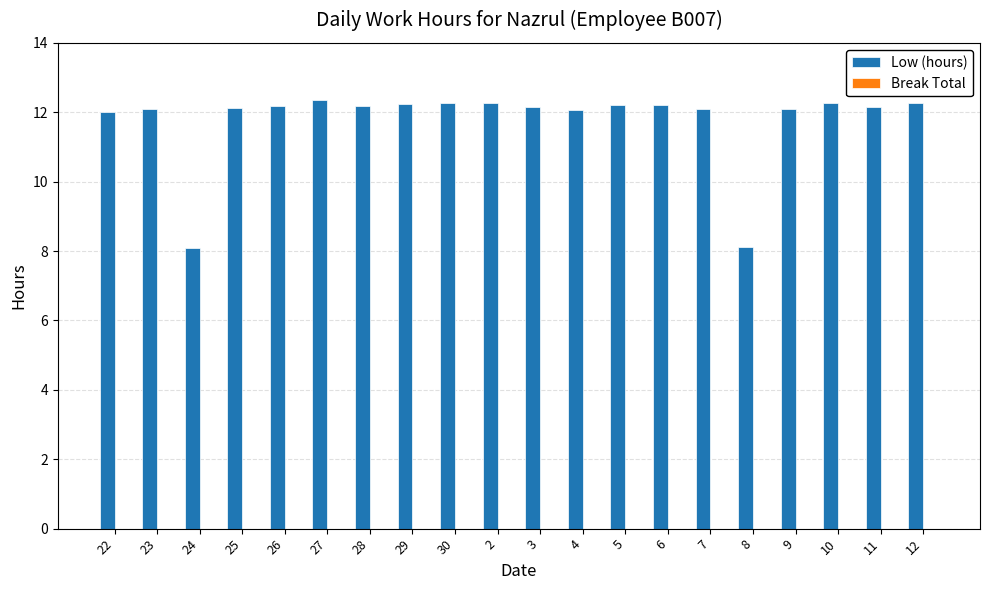

Is it true that the value at 25 is 12.1?

True